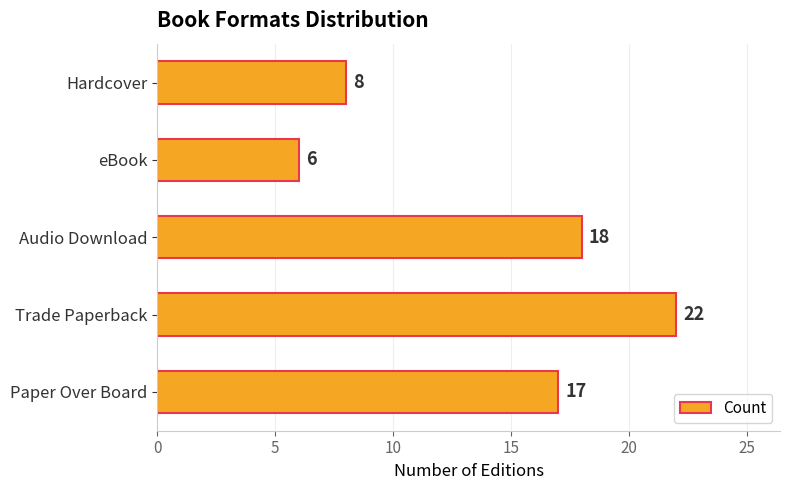

What is the approximate value at Paper Over Board?

17